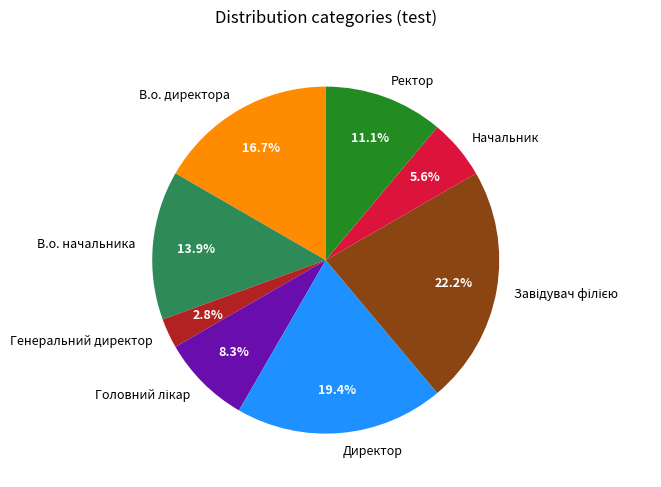

To the nearest percent, what is the difference between the largest and smallest slice percentages?

19%